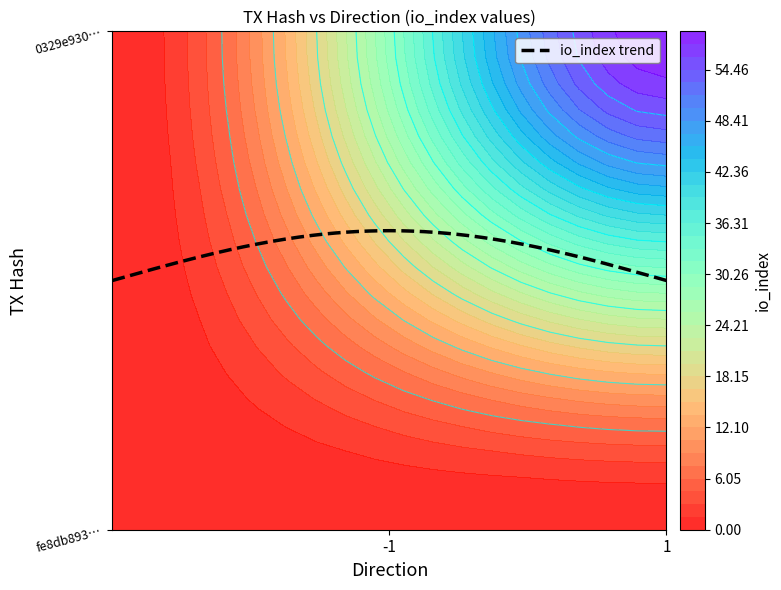

Reading right to left, what are all the values shown in this chart?

fe8db893efd7baa2e25782a7158ab75ee7d9be6: 0	-1
0329e930d14a7e90225e0a3af6ff98ec4a33010: 59	1